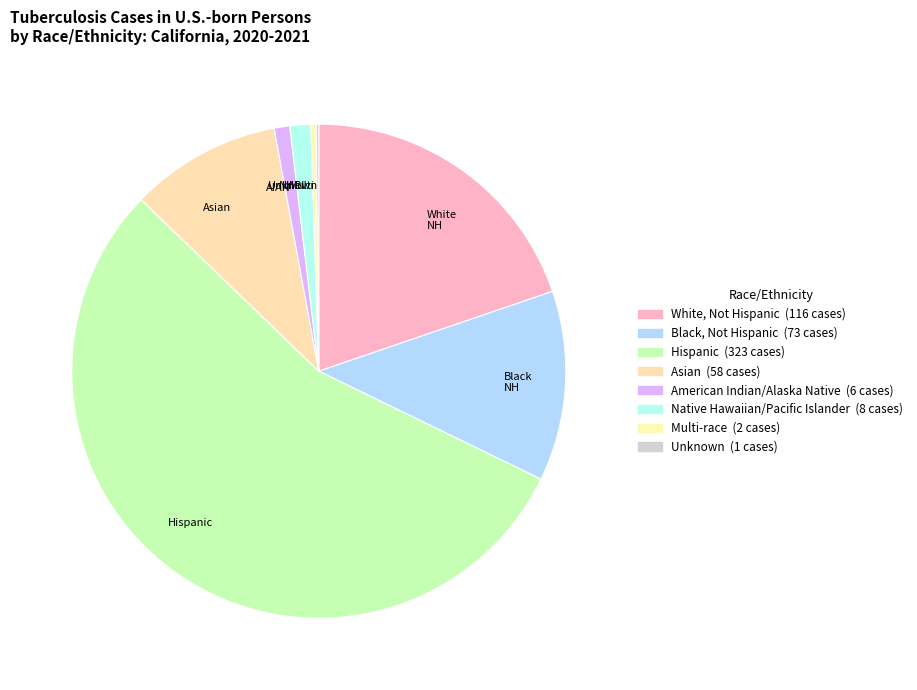

Combined, do Multi and Asian account for over 50%?

No